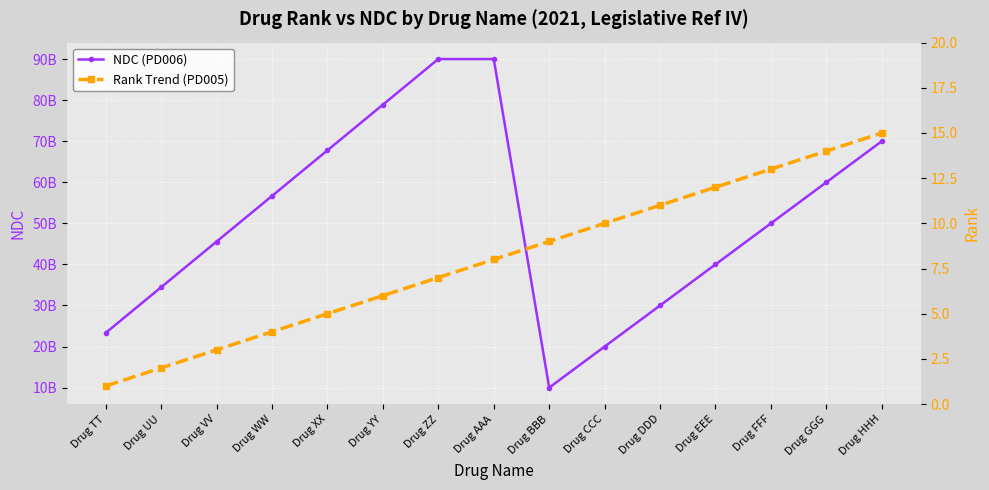

Rank the series by their maximum value, from highest to lowest.

NDC (PD006), Rank Trend (PD005)